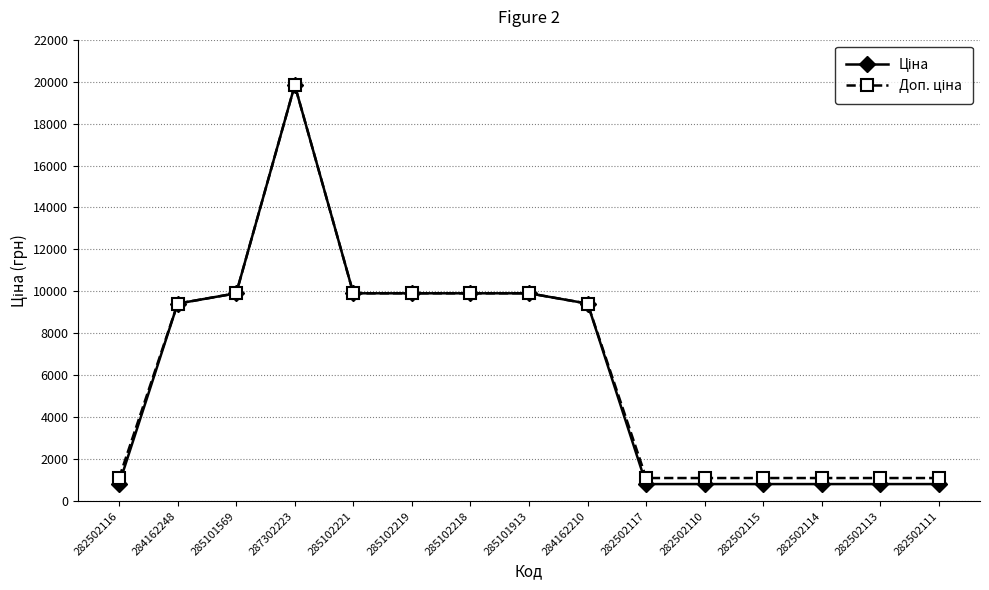

At which category is the sum across all series the highest?

287302223